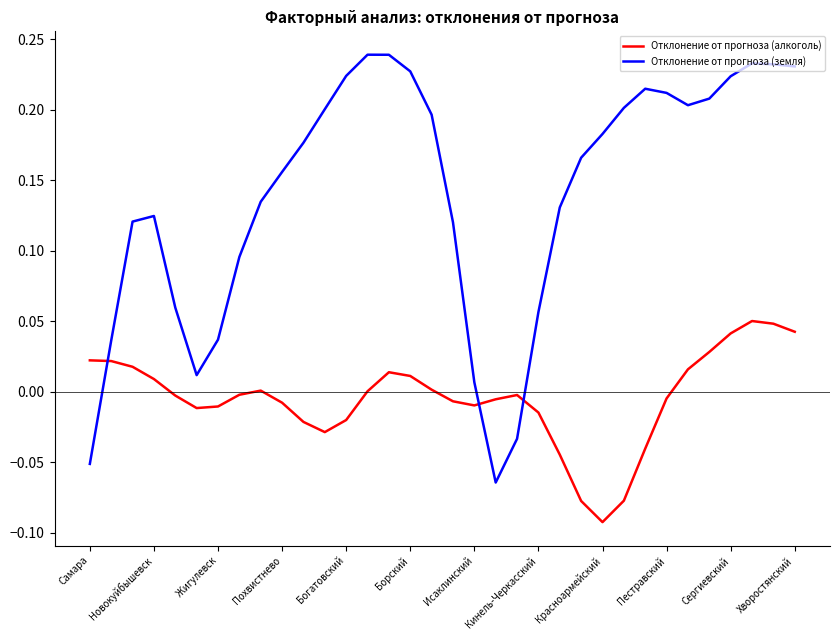

List the series in order of their overall mean, highest first.

Отклонение от прогноза (земля), Отклонение от прогноза (алкоголь)